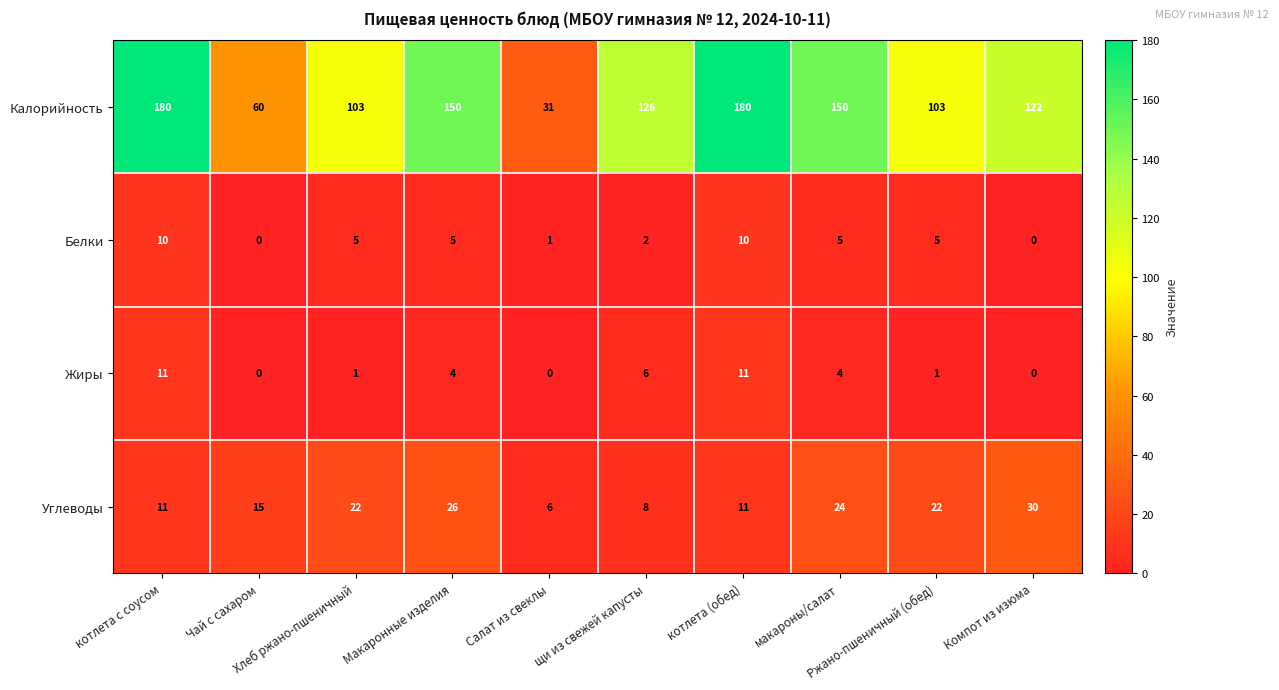

What is the average value of the Углеводы series?

18